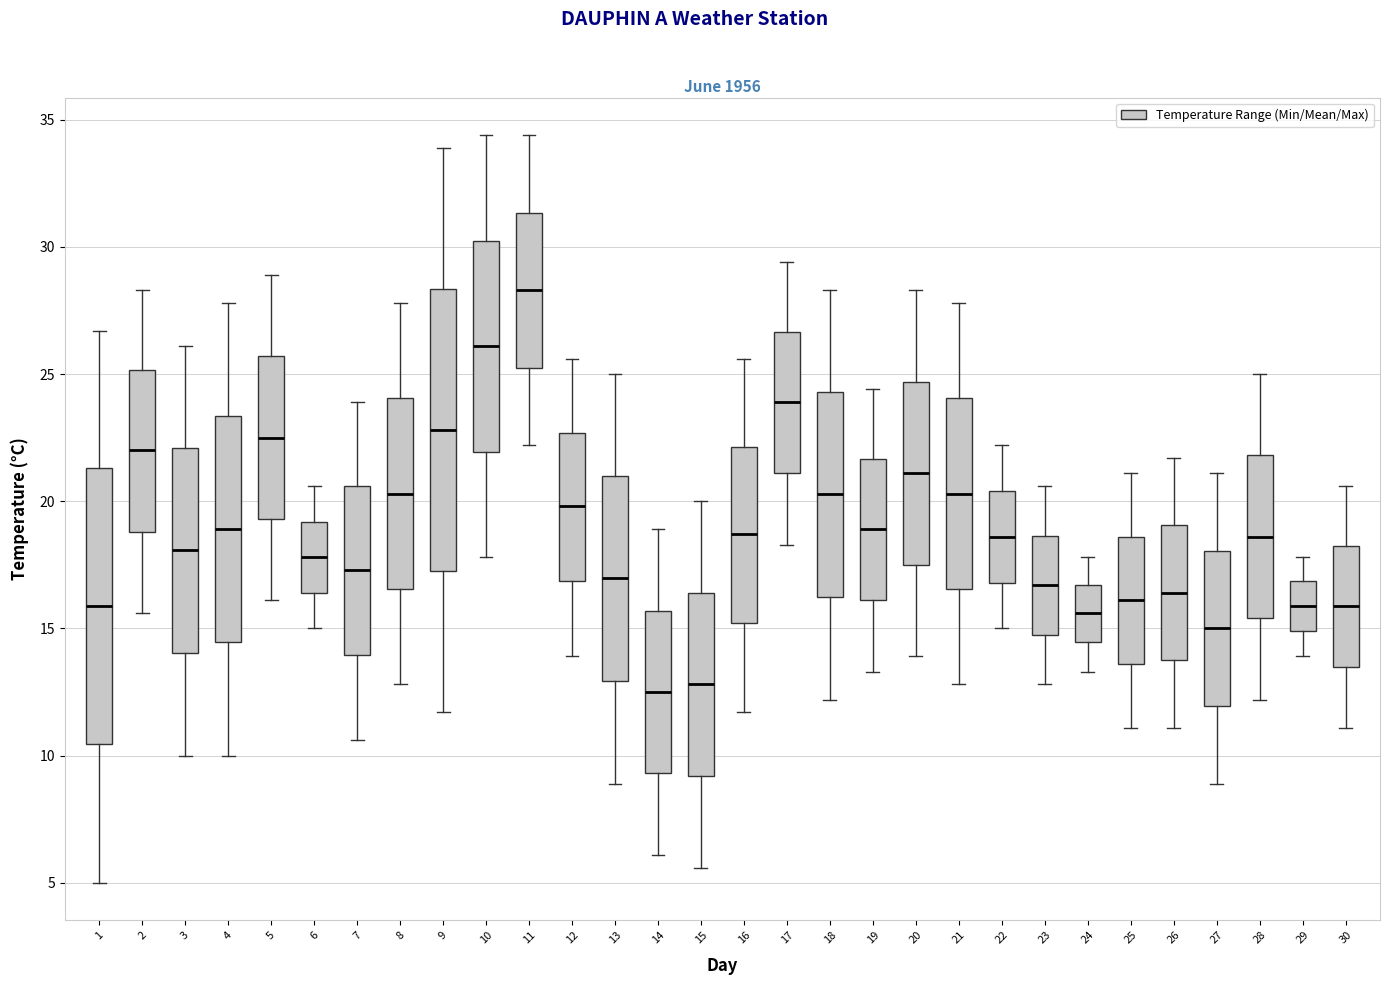

Where is the upper edge of the box at x = 11 on the y-axis? The values are not printed on the chart, so give them approximately, as read against the axis.

31.5